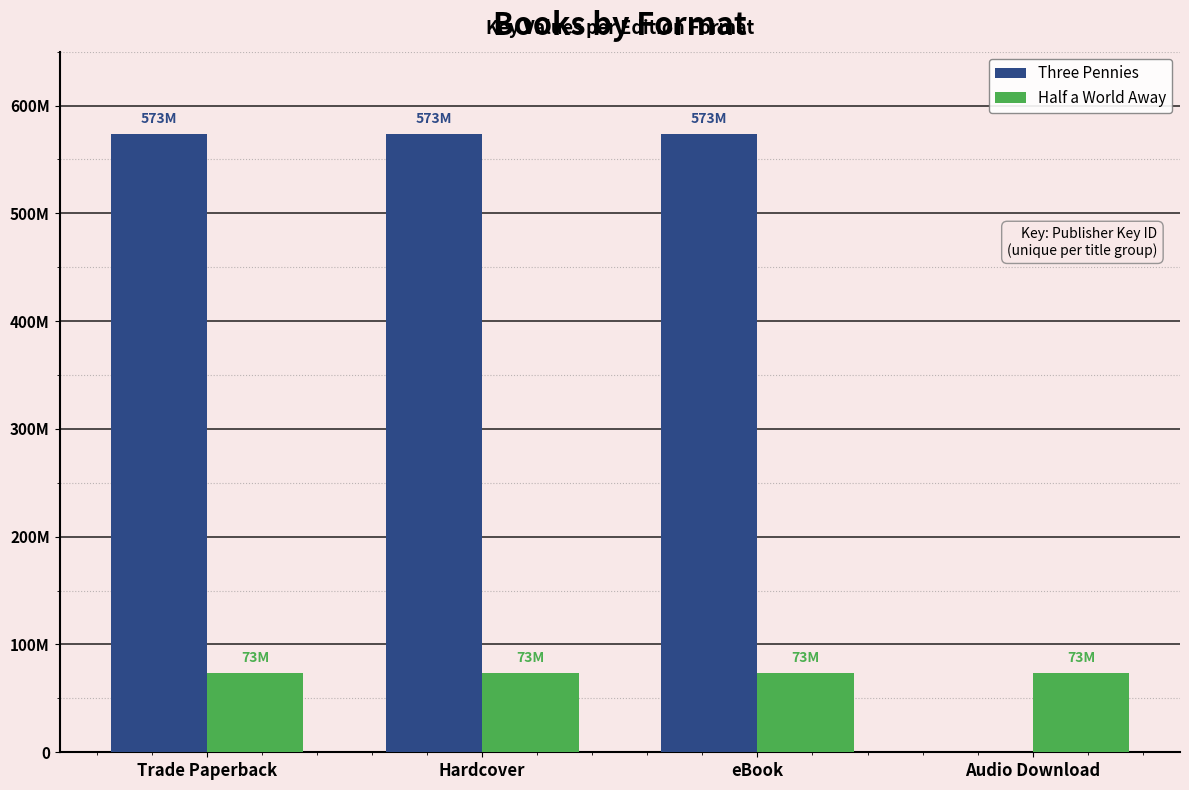

What is the average value of the Three Pennies series?

430018525